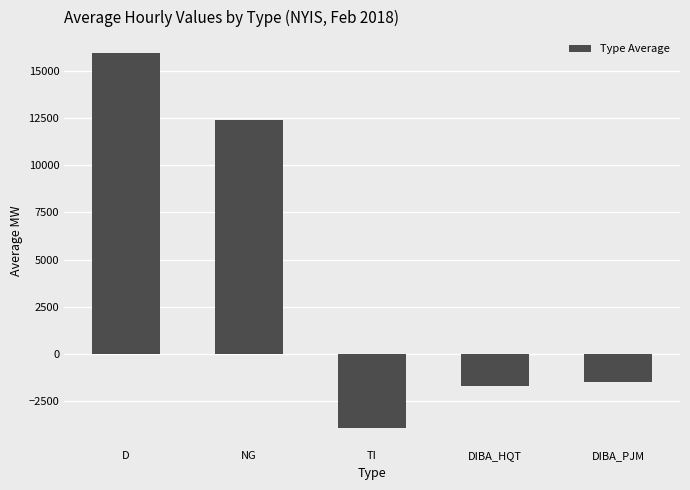

Which label corresponds to the largest value in the chart?

D